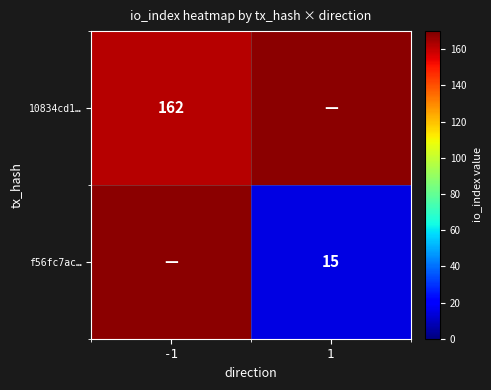

The value of f56fc7ac… at 1 is 5. True or false?

False